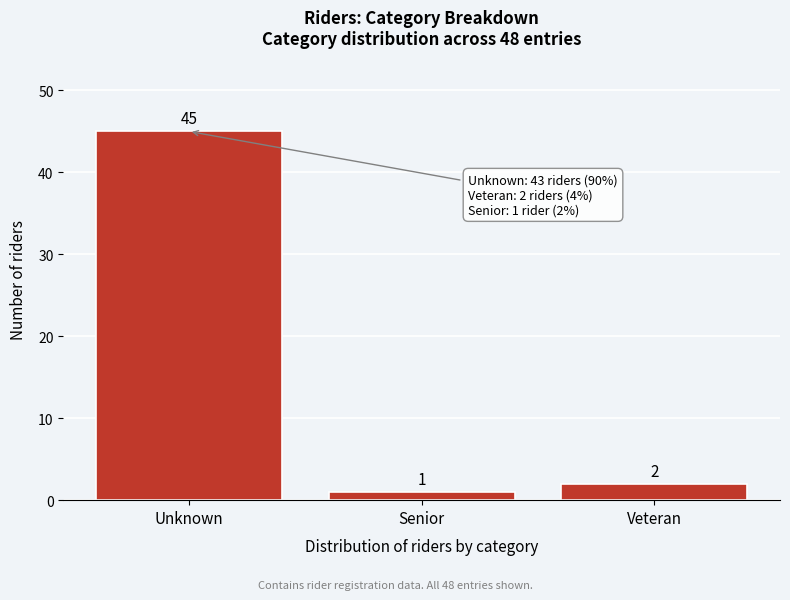

Reading left to right, list all the values displayed in this chart.

45	1	2